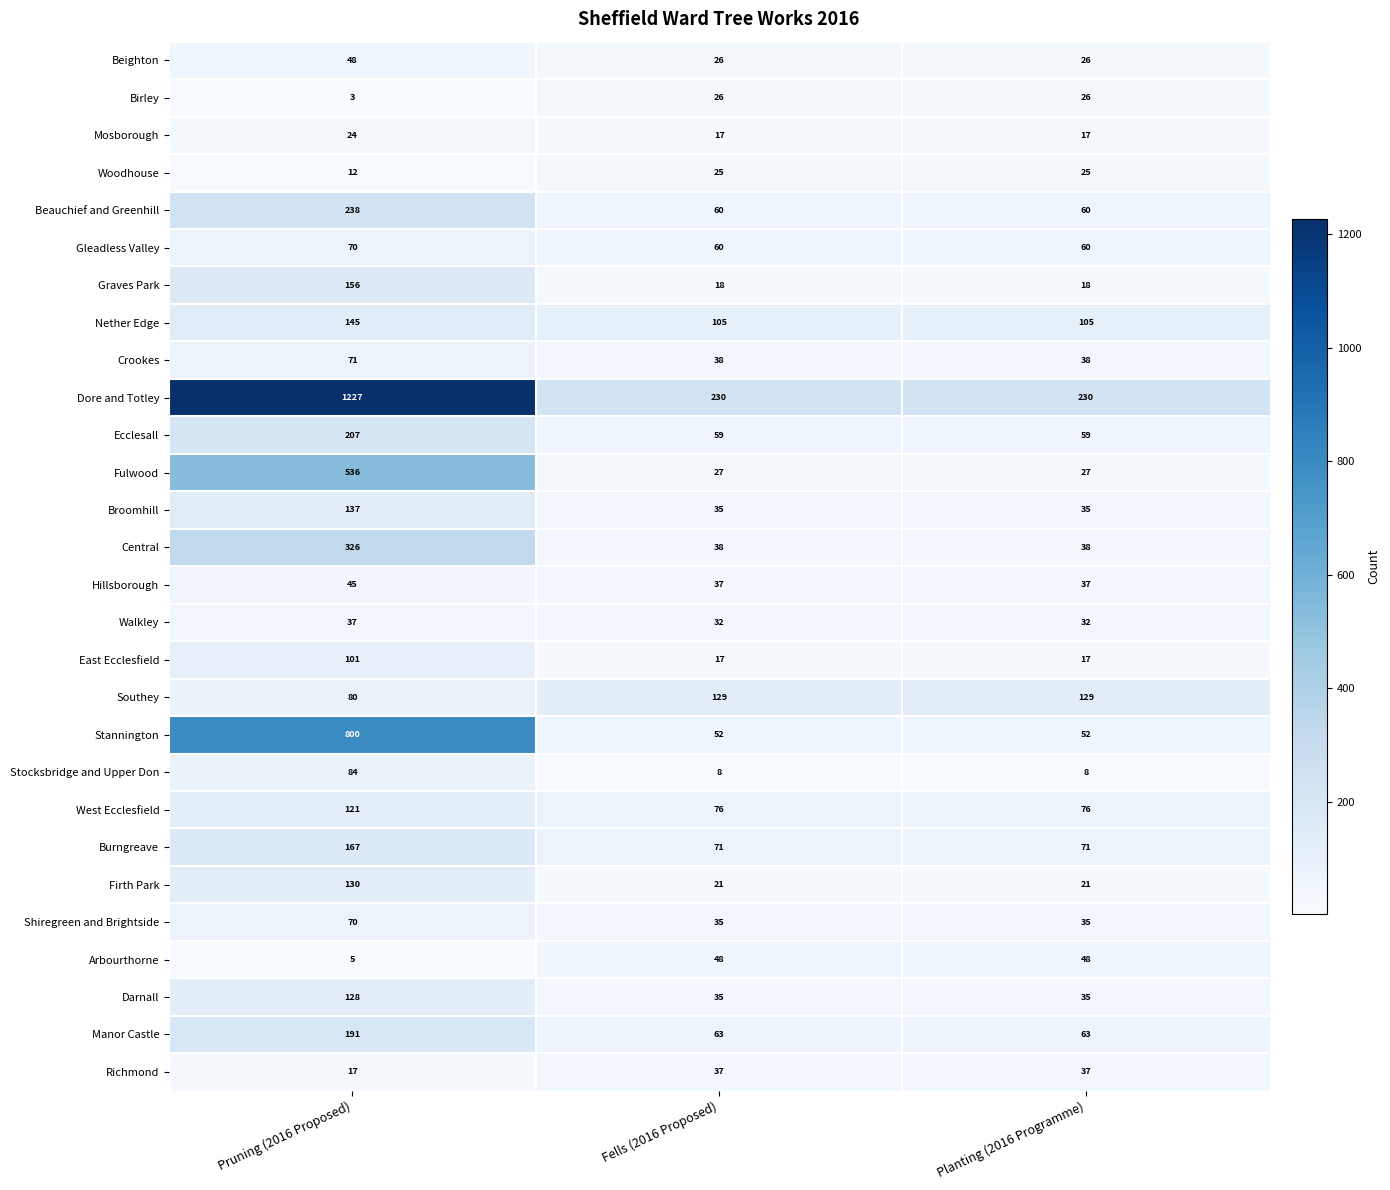

What is the sum of the Broomhill values at Pruning (2016 Proposed) and Planting (2016 Programme)?

172